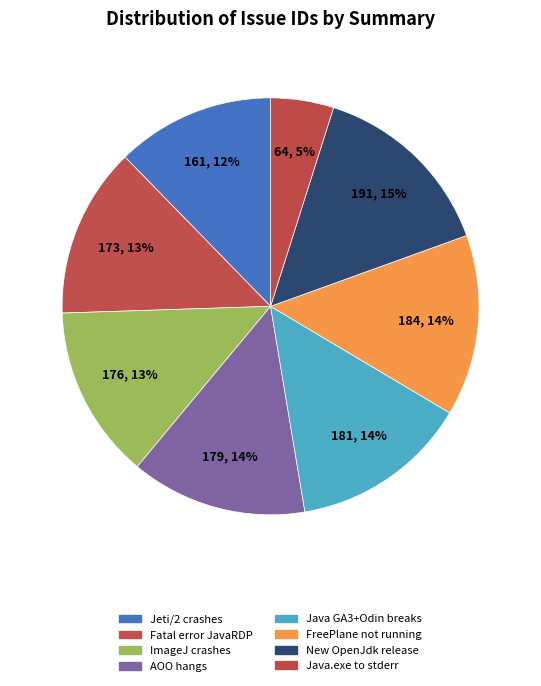

How many slices are in this pie chart?

8